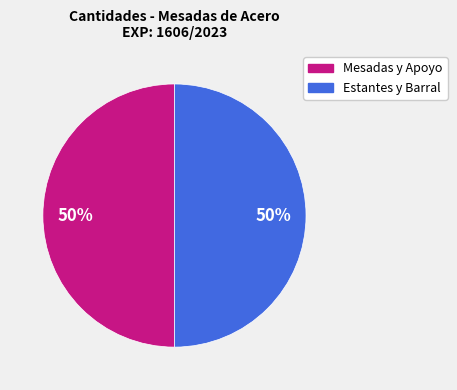

To the nearest percent, what portion does Estantes y Barral represent?

50%